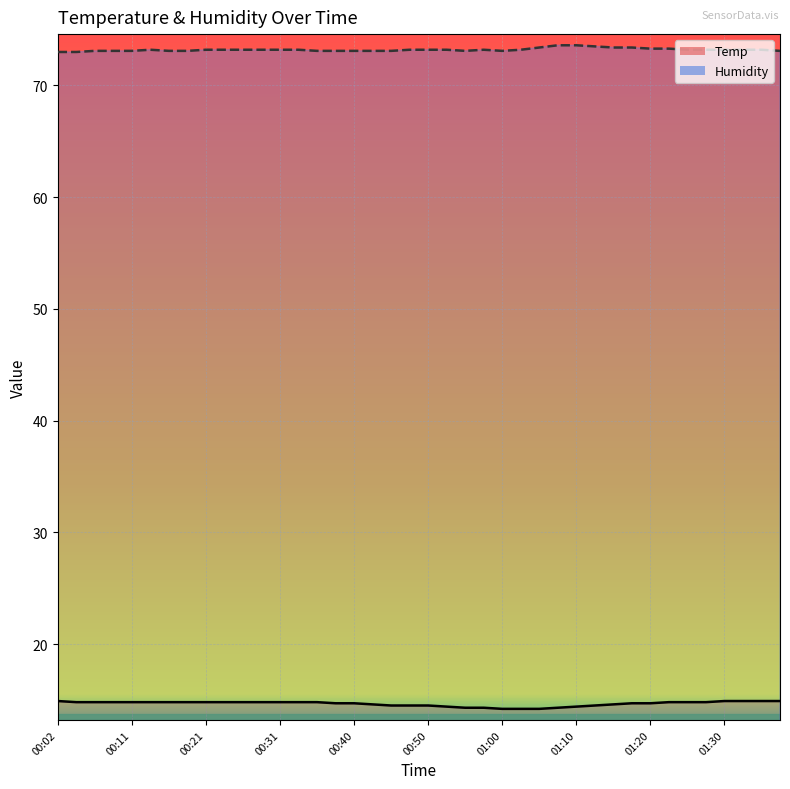

What is the sum of the Humidity (line) values at 20 and 22?

146.3